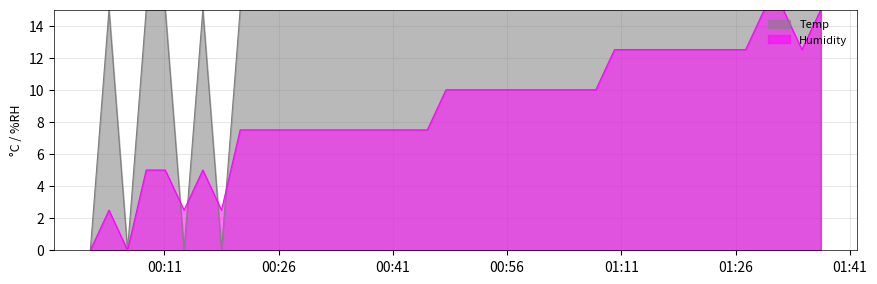

What is the maximum value shown in the chart?

15.0